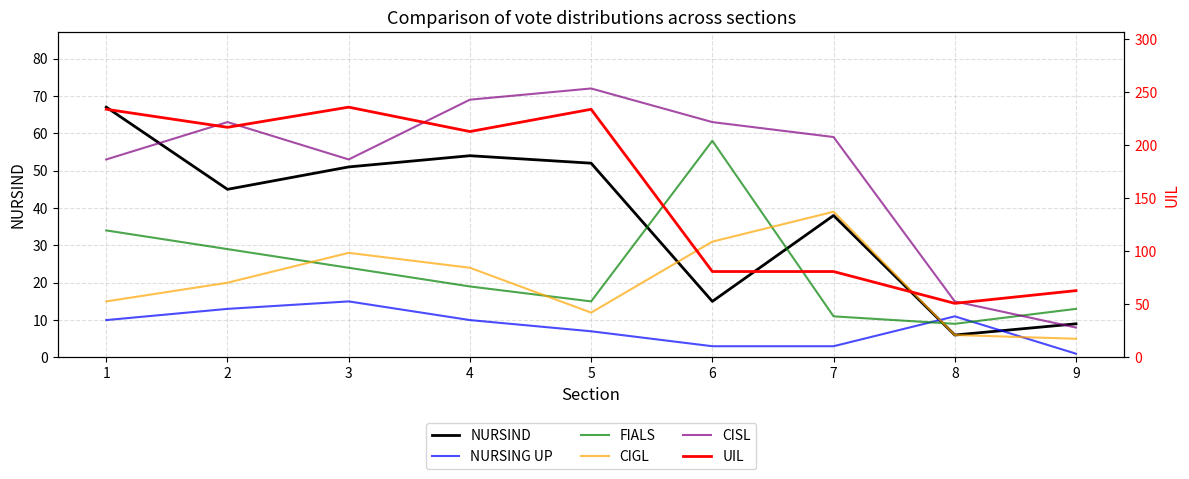

Is the value of CISL at 7 greater than the value of CIGL at 7?

Yes